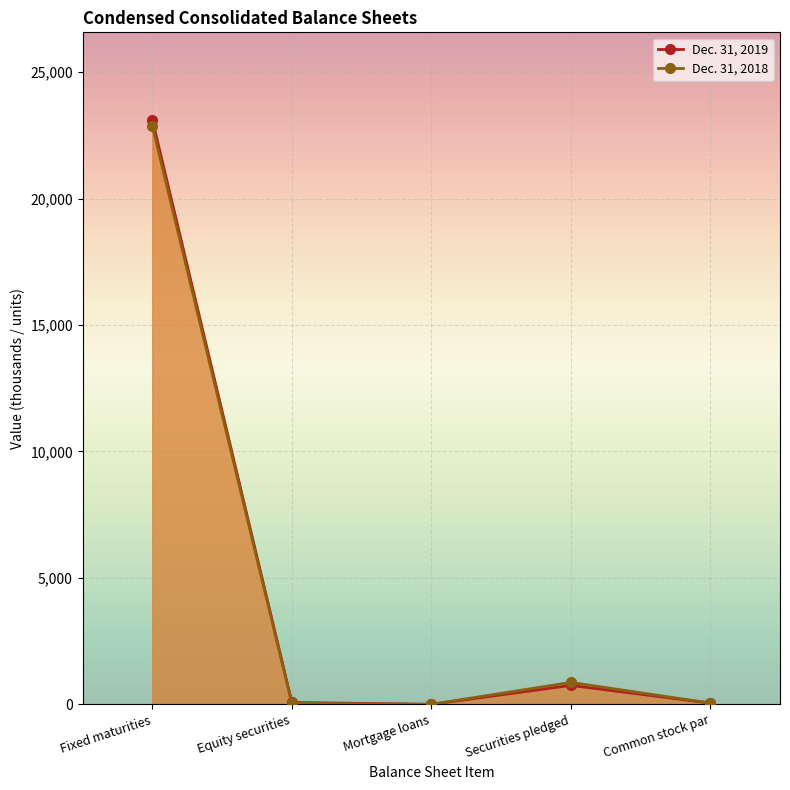

What position from the left is Equity securities?

2